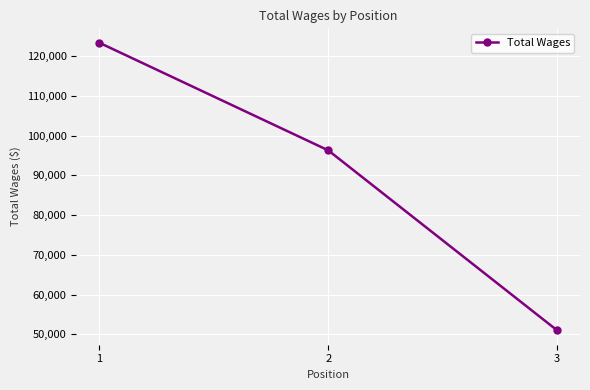

Approximately how many times larger is the value at 1 compared to 2?

1.3